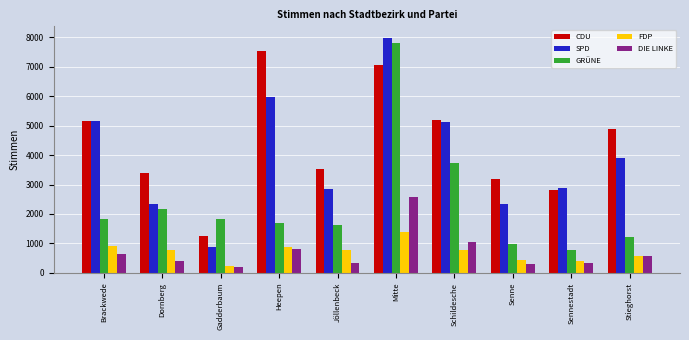

What value does the FDP series have at Heepen, to the nearest 50?

850